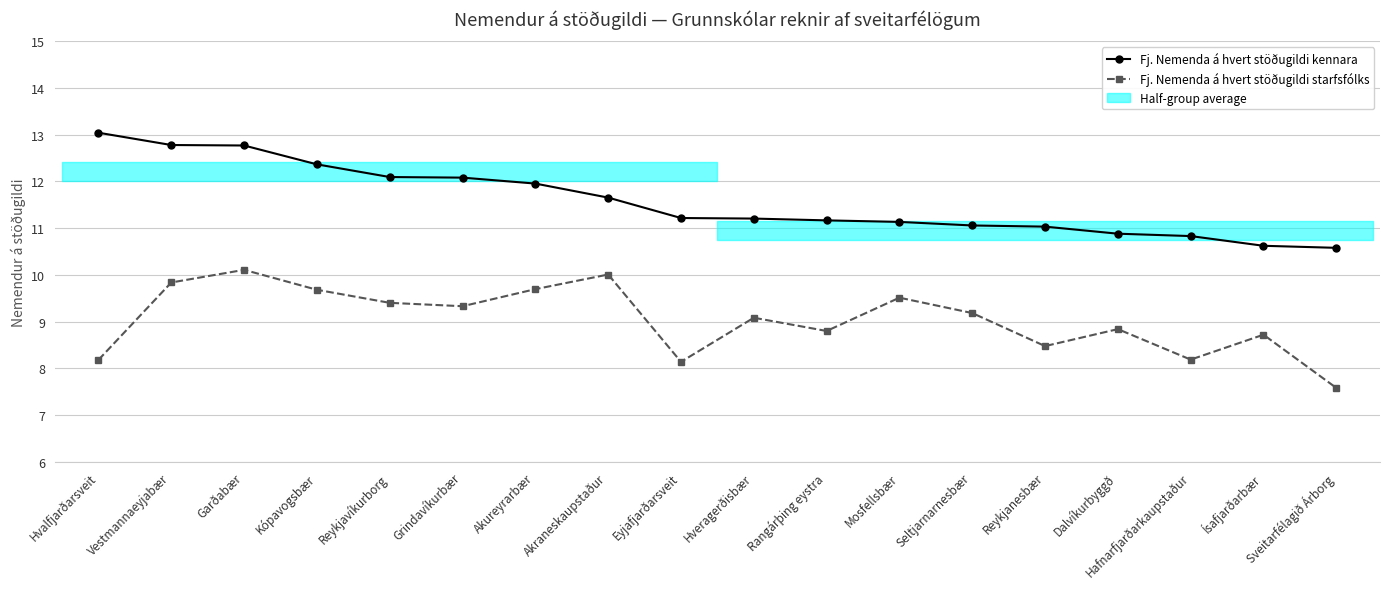

What is the value of the Fj. Nemenda á hvert stöðugildi kennara point at the 17th from the left?

10.6